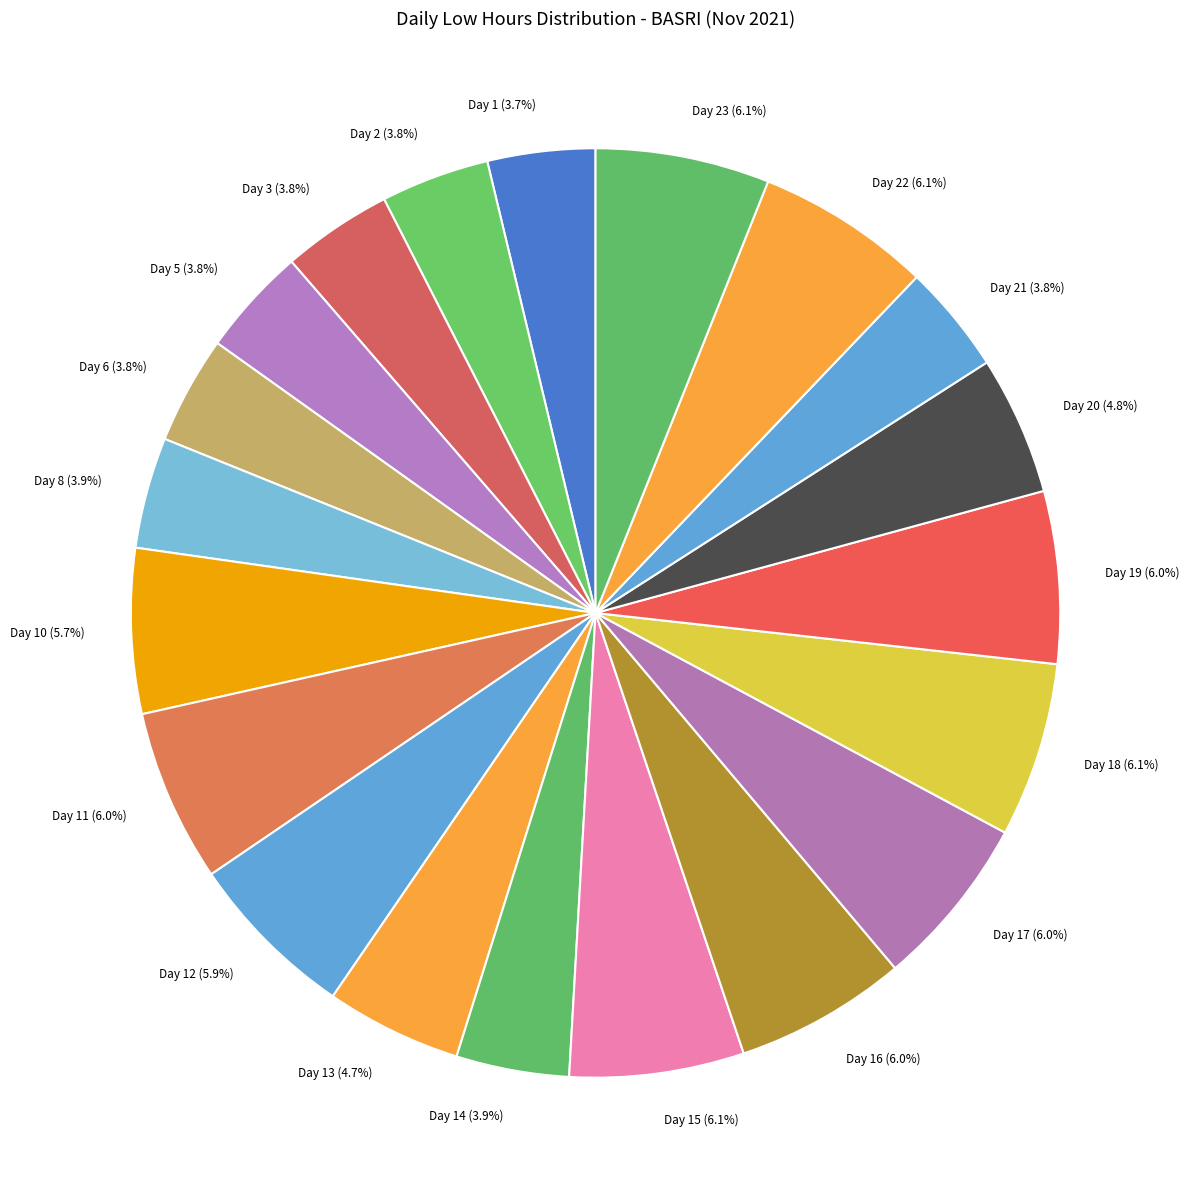

Combined, do Day 19 (6.0%) and Day 16 (6.0%) account for over 50%?

No